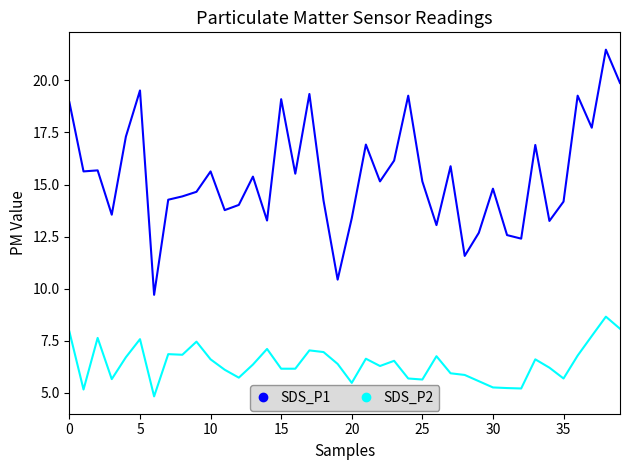

Rank the series by their average value, from highest to lowest.

SDS_P1, SDS_P2